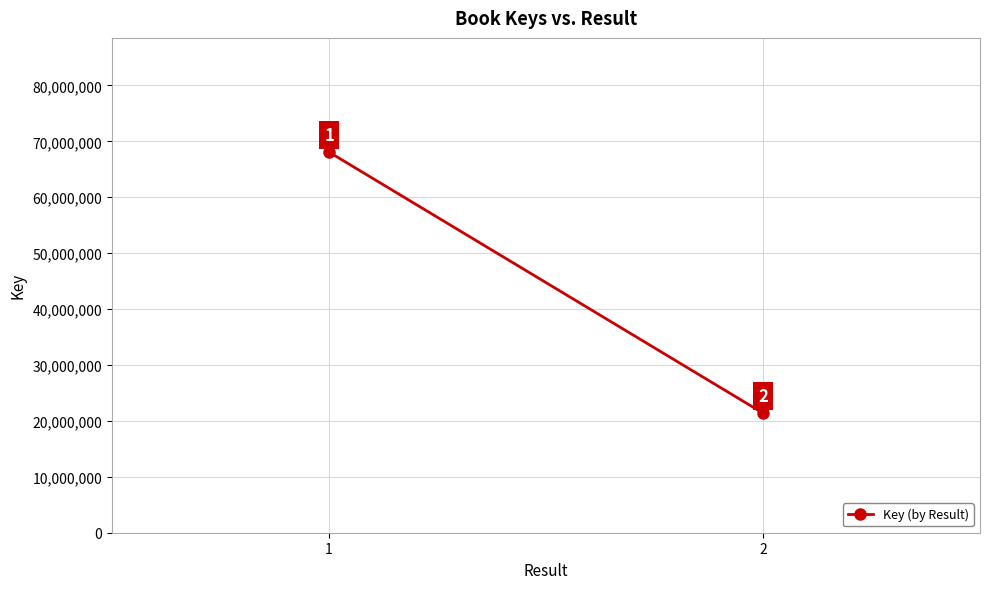

List the labels in order of value, smallest first.

2, 1